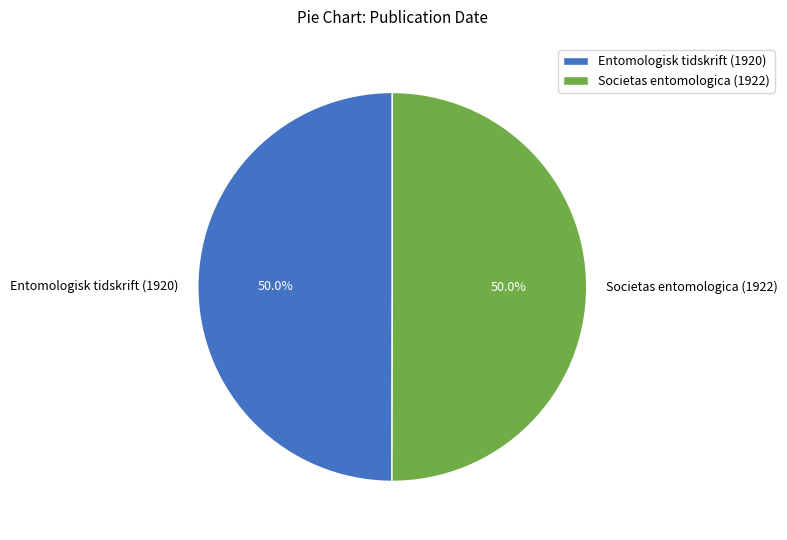

Combined, what portion of the pie is Entomologisk tidskrift (1920) and Societas entomologica (1922)?

100.0%